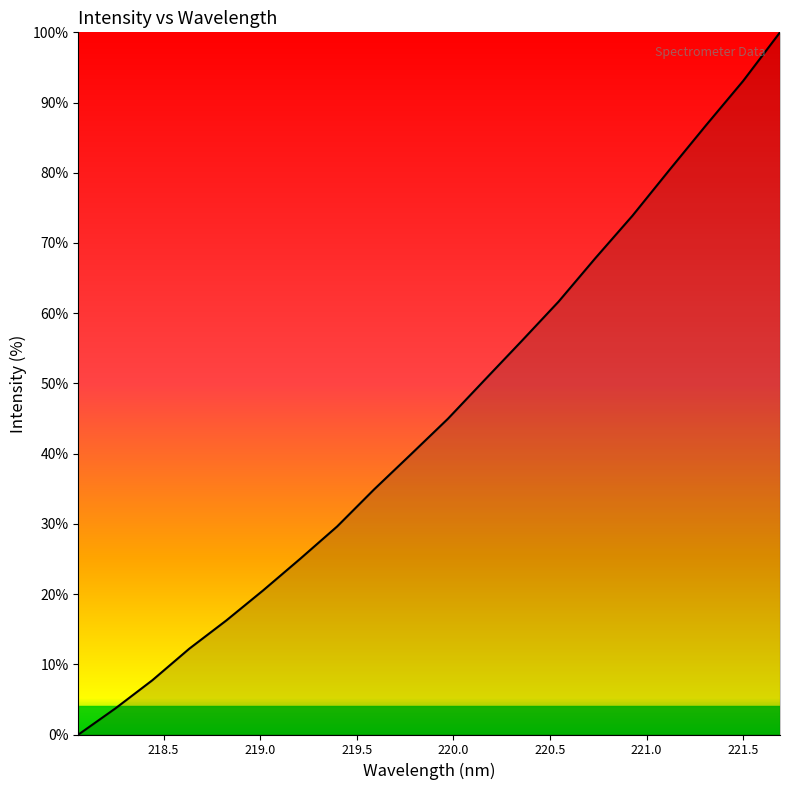

What is the maximum value shown in the chart?

100.0